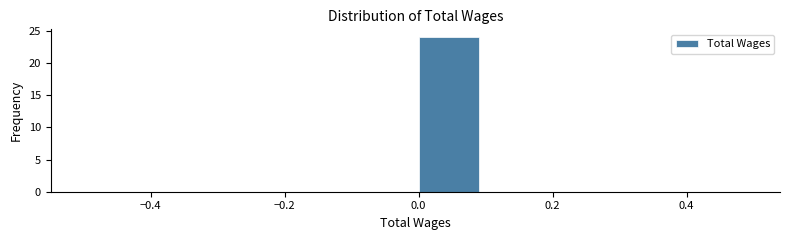

Reading left to right, list every bar in this chart as the range it spans on the x-axis followed by its height. The values are not printed on the chart, so give them approximately, as read against the axis.

-0.5 to -0.4: 0
-0.4 to -0.3: 0
-0.3 to -0.2: 0
-0.2 to -0.1: 0
-0.1 to 0.0: 0
0.0 to 0.1: 24
0.1 to 0.2: 0
0.2 to 0.3: 0
0.3 to 0.4: 0
0.4 to 0.5: 0